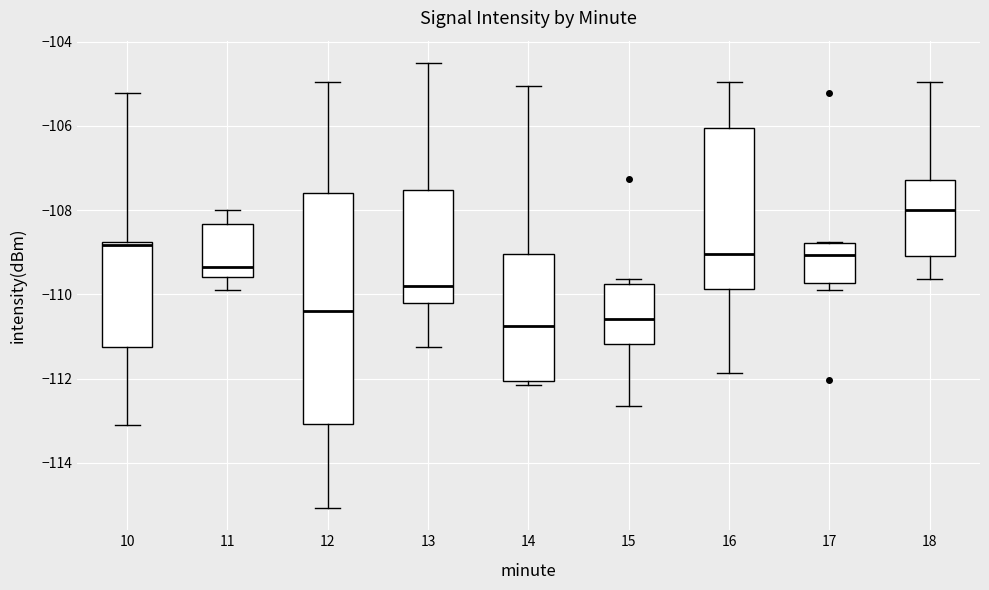

Where is the upper edge of the box at x = 18 on the y-axis? The values are not printed on the chart, so give them approximately, as read against the axis.

-107.2